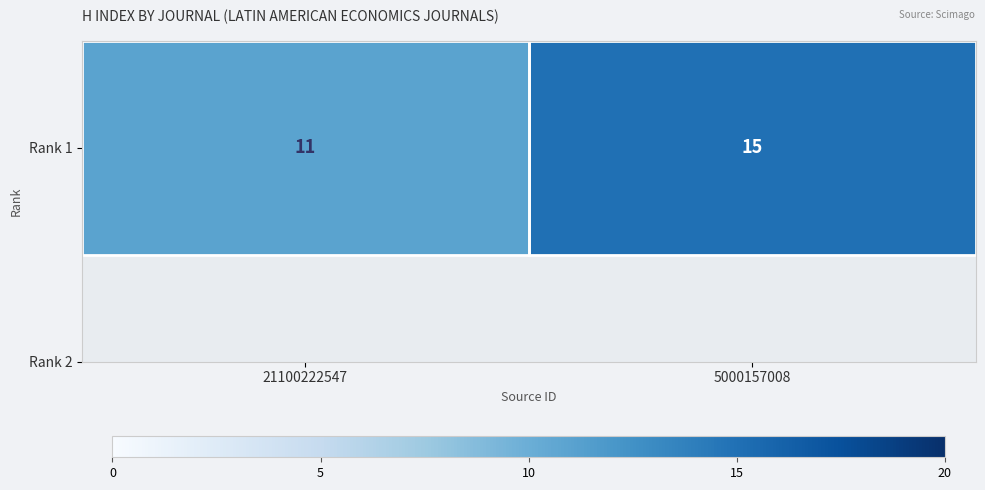

Rank the categories by value from highest to lowest.

5000157008, 21100222547